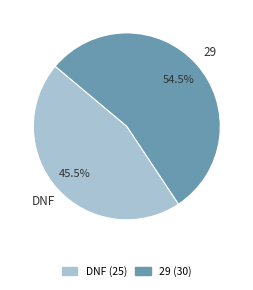

To the nearest percent, what is the combined percentage of 29 and DNF?

100%